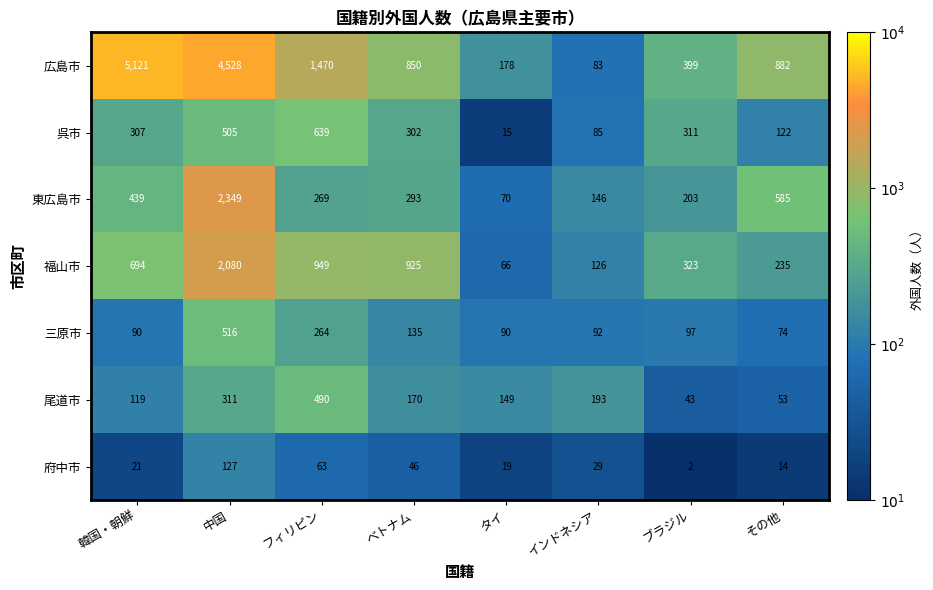

What is the maximum value shown in the chart?

5121